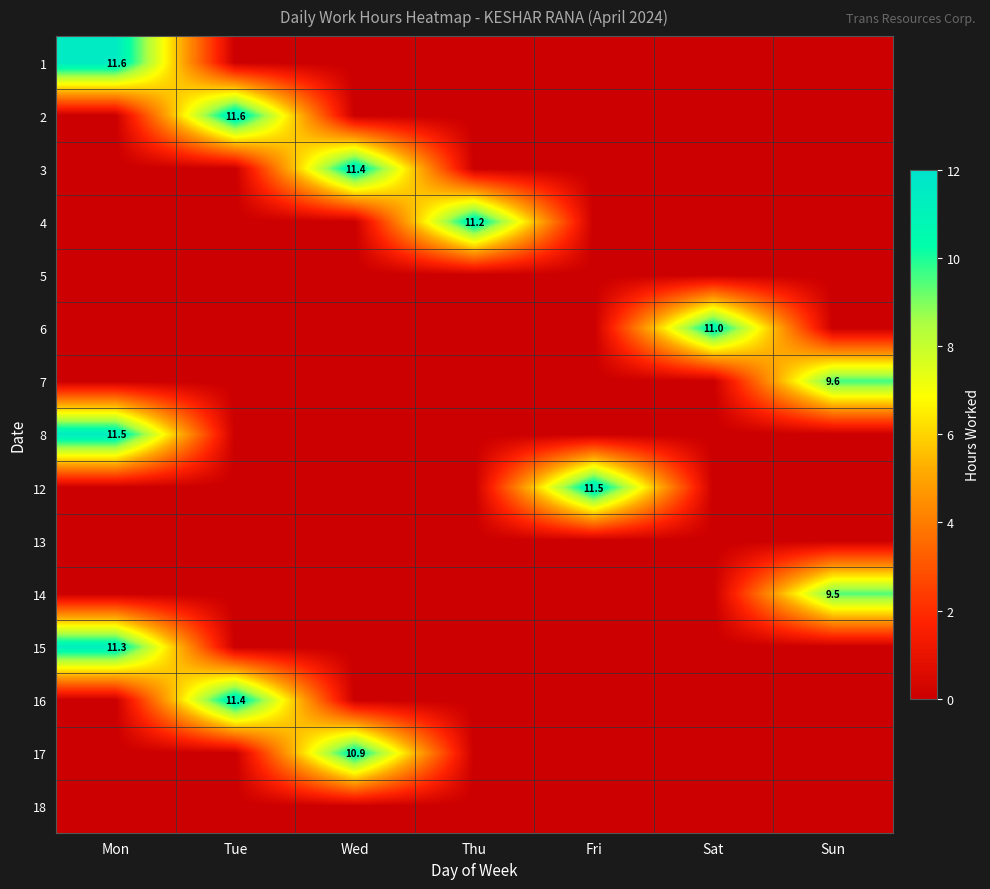

How many data points does each series have?

7